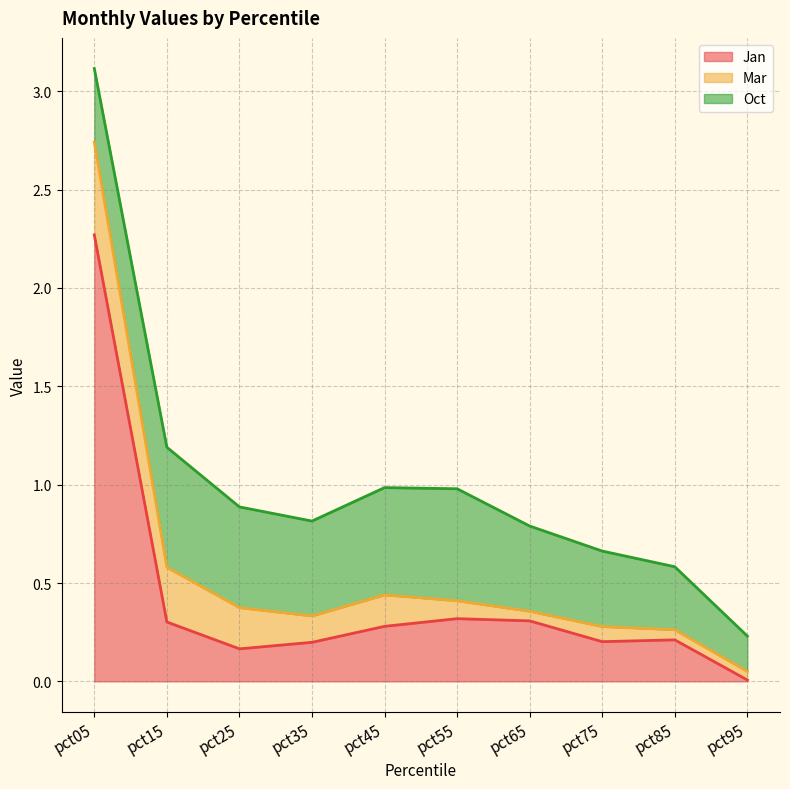

In Mar, how many points are lower than both neighbors (excluding endpoints)?

2